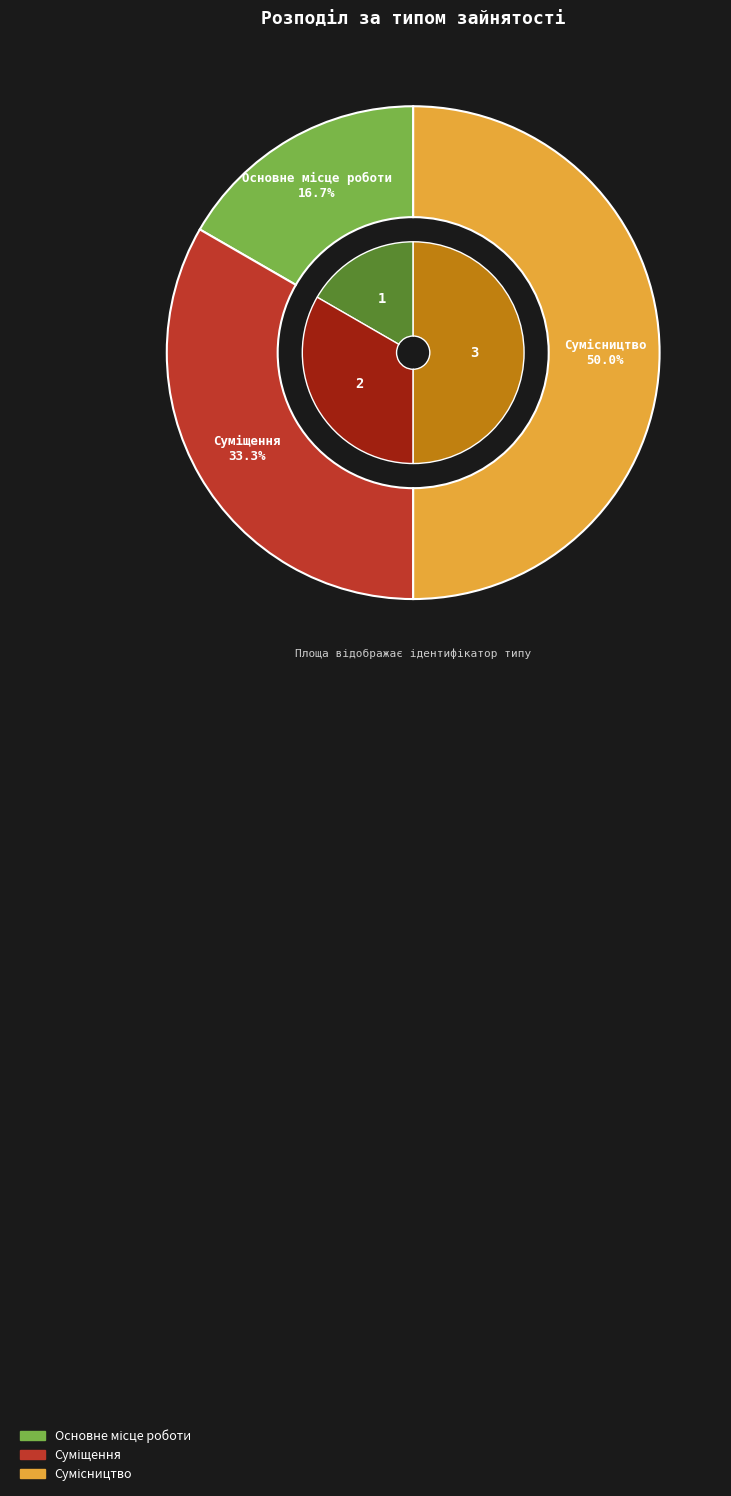

Does Основне місце роботи account for over 50% of the chart?

No